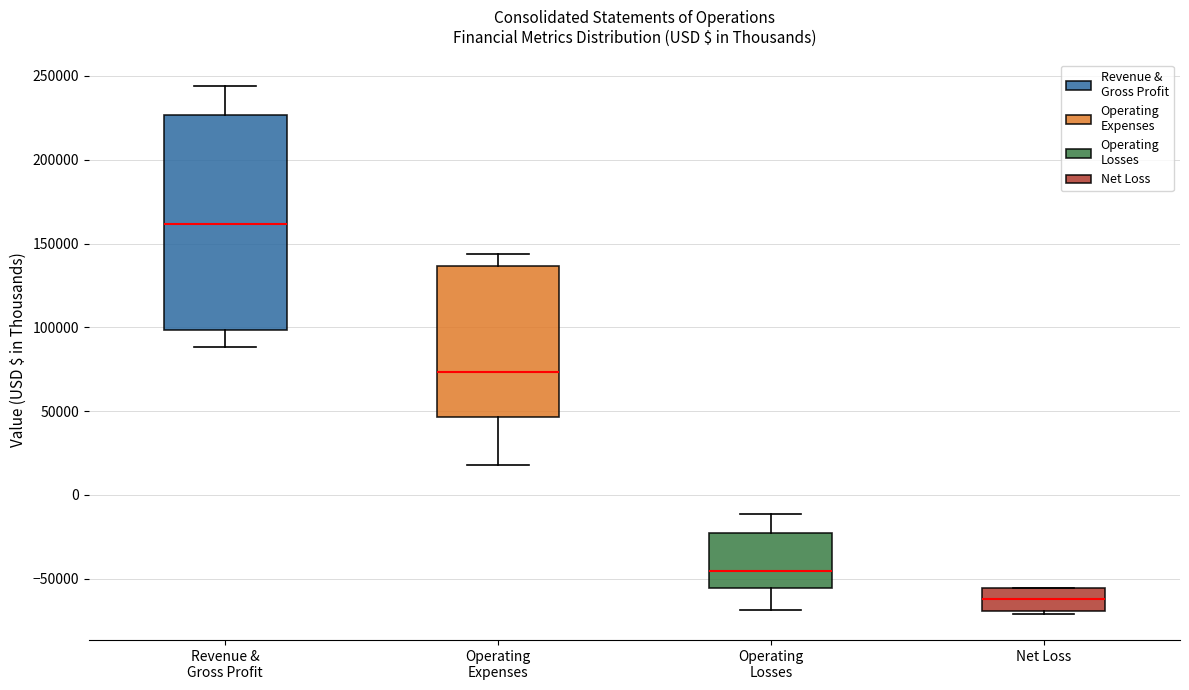

Reading left to right, read every box against the y-axis: the position of its median line, the range the box covers, and the ends of its whiskers. The values are not printed on the chart, so give them approximately, as read against the axis.

Revenue & Gross Profit: median 160000, box 100000 to 225000, whiskers 90000 to 245000
Operating Expenses: median 75000, box 45000 to 135000, whiskers 20000 to 145000
Operating Losses: median -45000, box -55000 to -20000, whiskers -70000 to -10000
Net Loss: median -60000, box -70000 to -55000, whiskers -70000 (just below the box's lower edge) to -55000